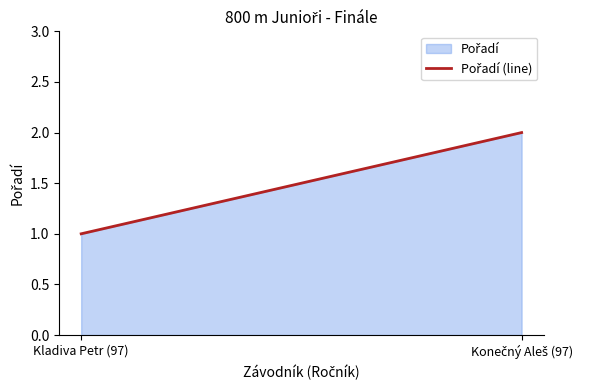

What position from the right is Konečný Aleš (97)?

1